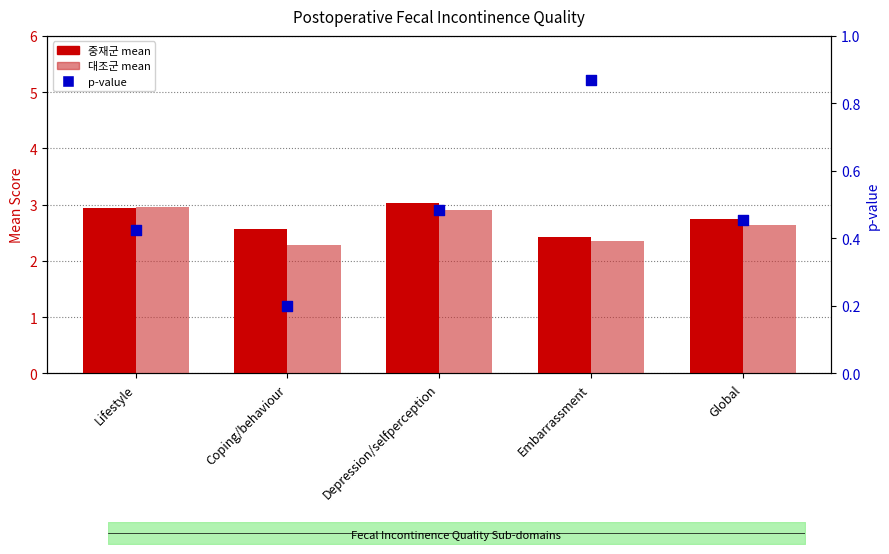

Which series has the largest total across all categories?

중재군 mean